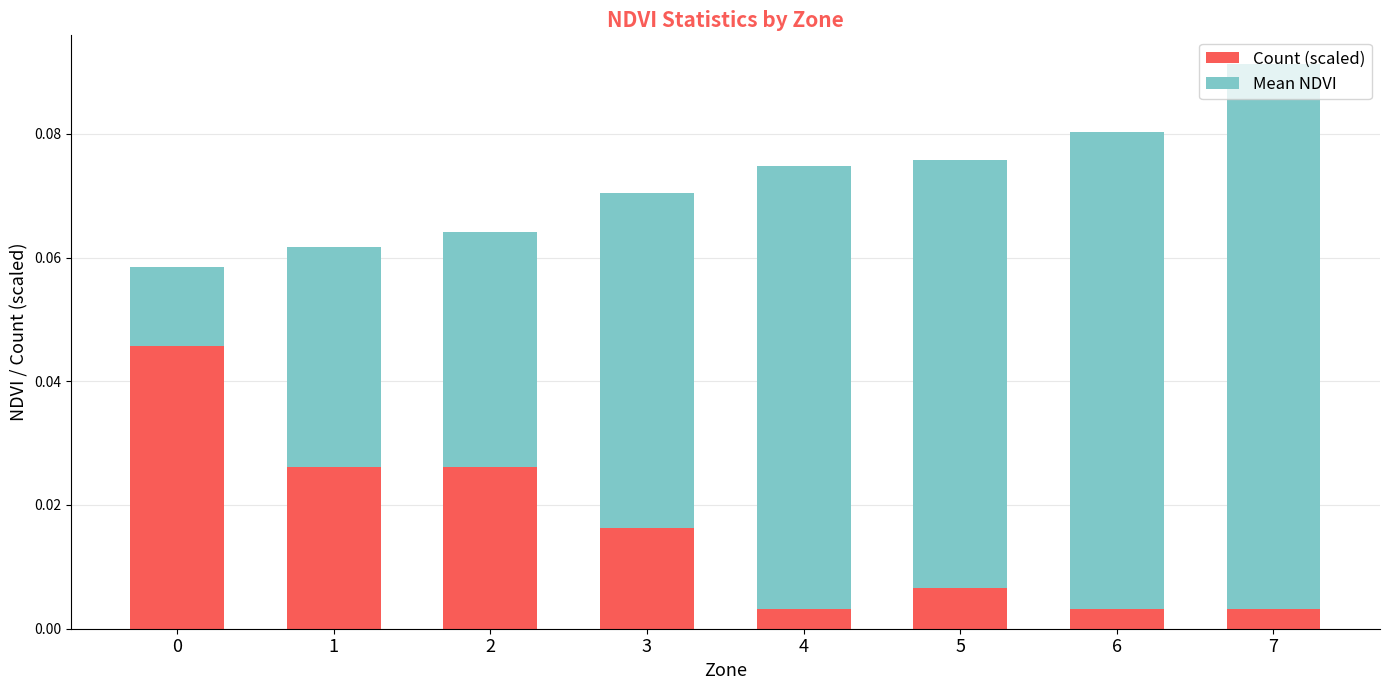

At which category is the sum across all series the highest?

7